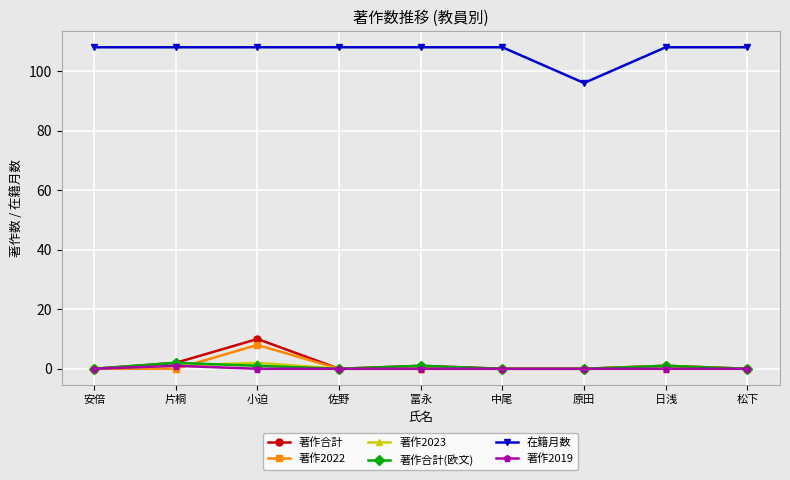

What is the label of the 2nd point from the left?

片桐